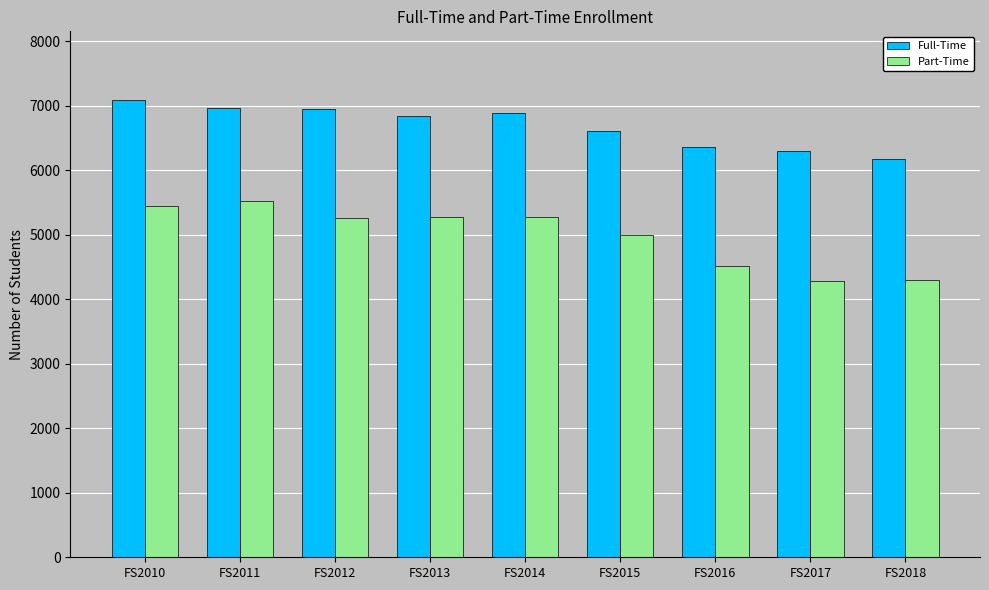

The Part-Time series shows 5586 at FS2017. True or false?

False